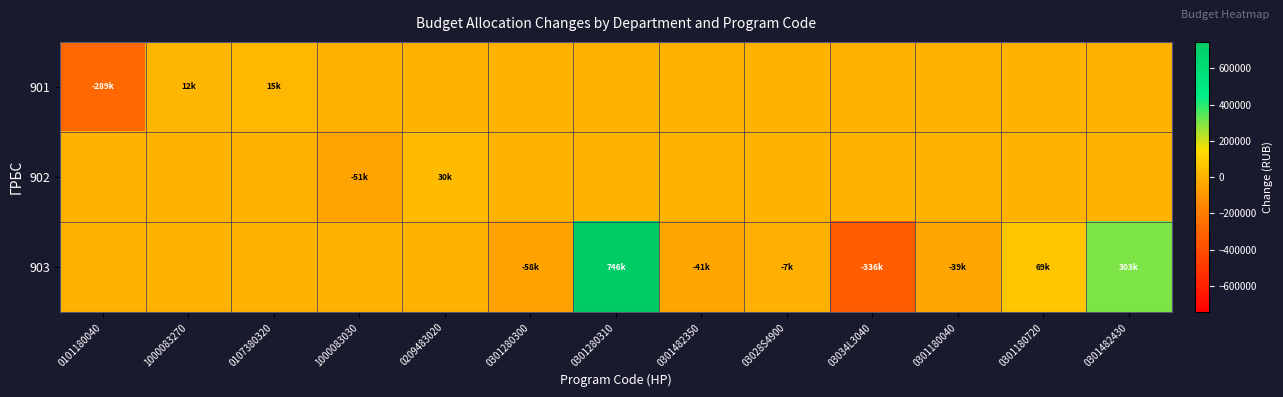

Count the number of categories in the chart.

13